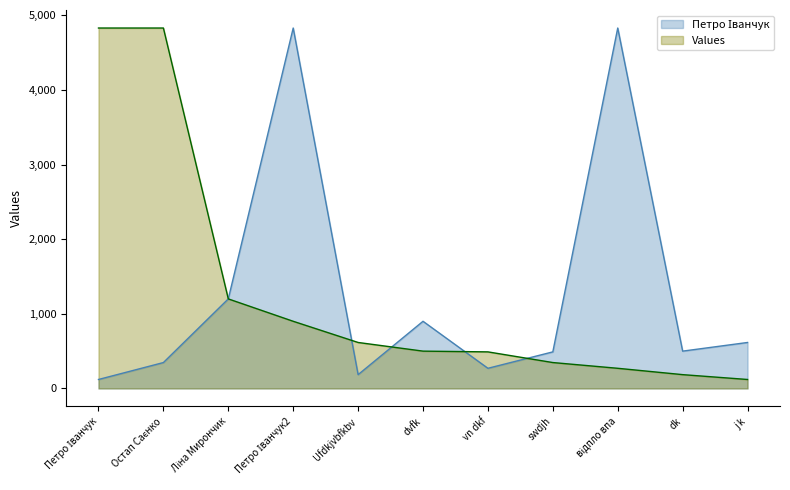

What is the greatest value displayed?

4830